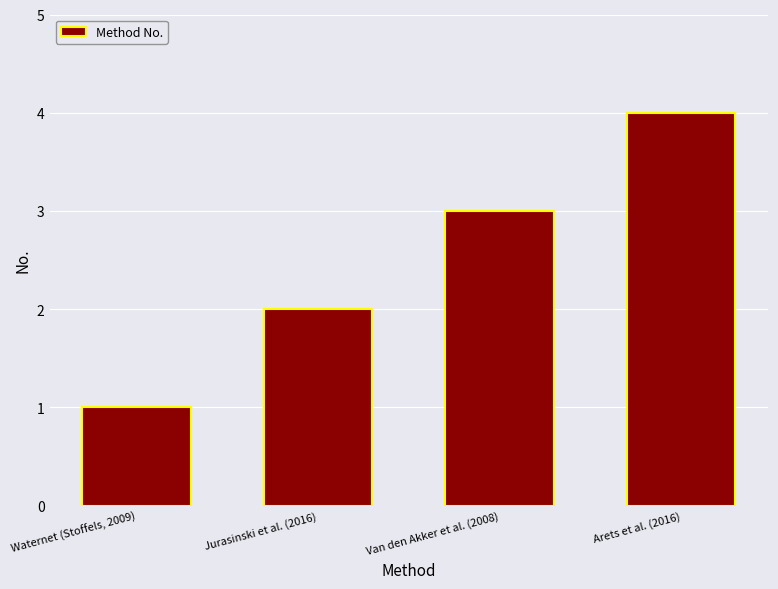

What is the smallest value displayed?

1